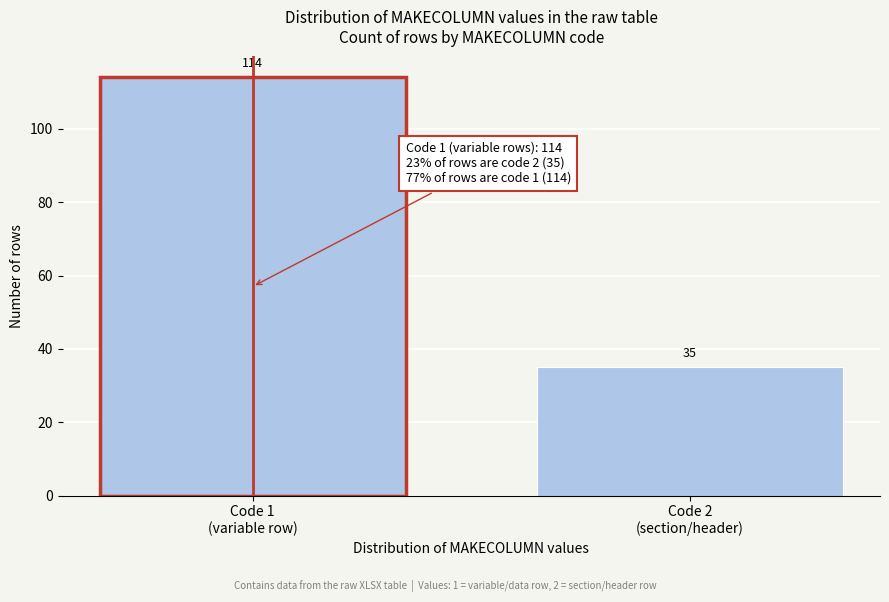

Reading right to left, extract all data points from this chart.

35	114